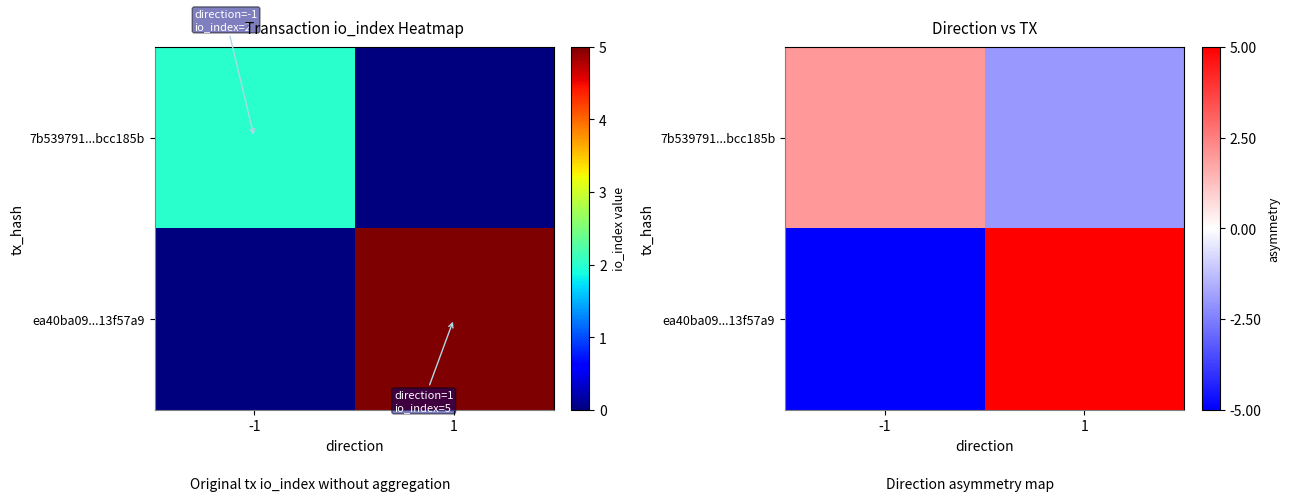

What is the difference between the maximum and minimum values in the 7b539791...bcc185b series?

4